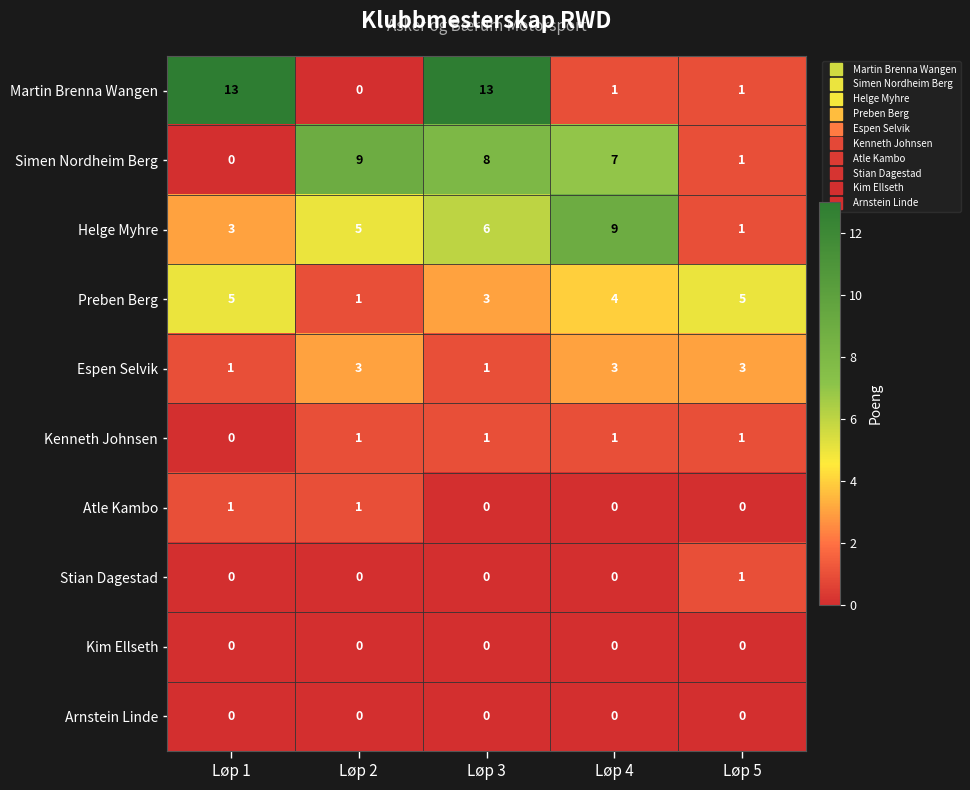

At which label does Martin Brenna Wangen first exceed 1?

Løp 1